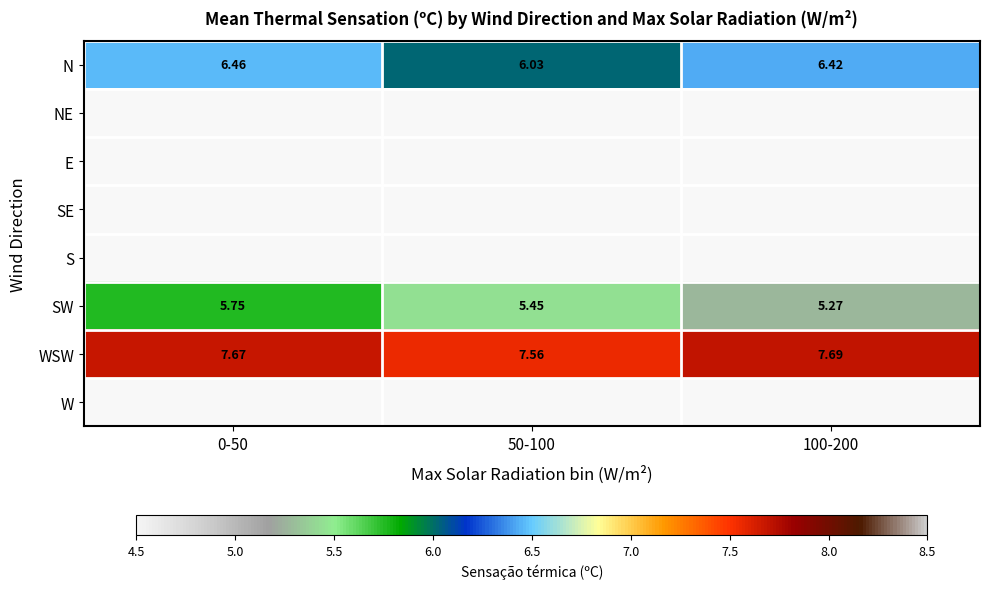

Which series changed the most between 0-50 and 50-100?

N